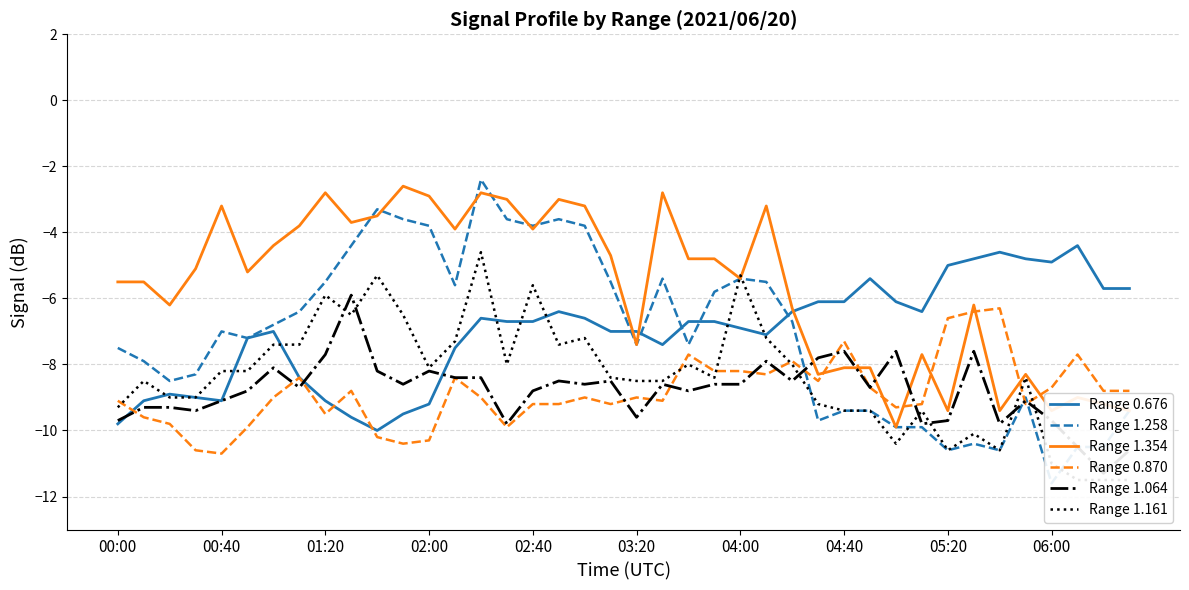

What is the maximum value for Range 1.354?

-2.6